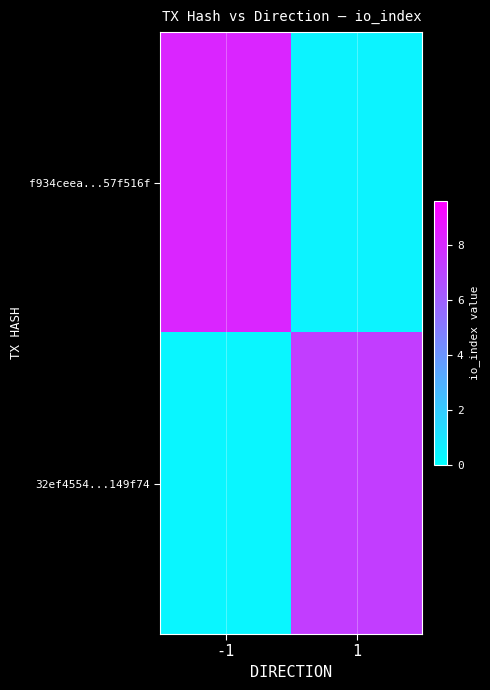

Between 1 and -1, which is larger?

-1